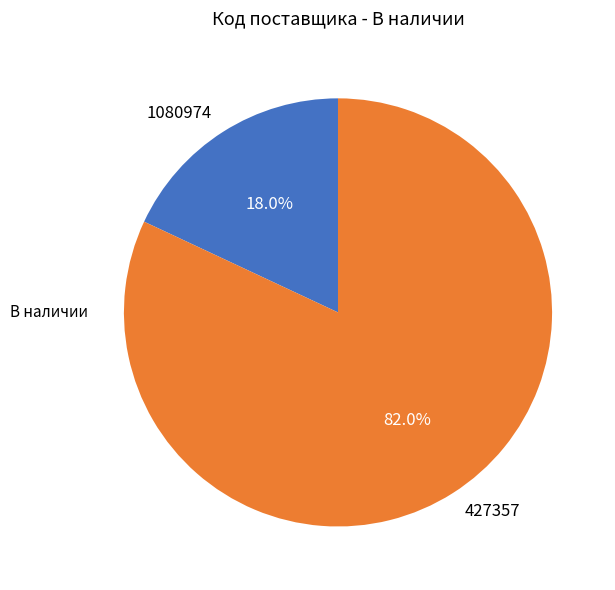

Count the number of slices in the pie.

2